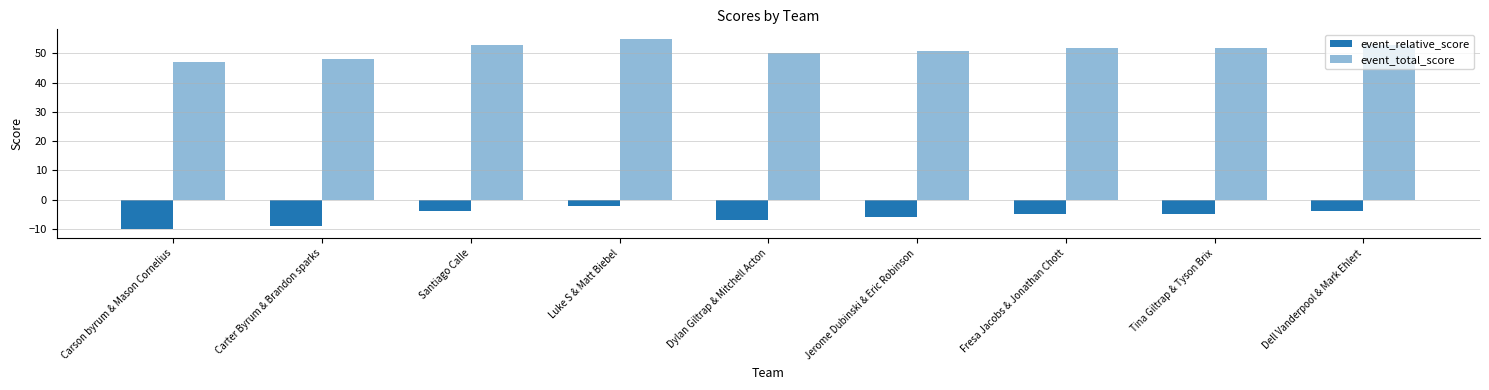

How many bars are there in each group?

2